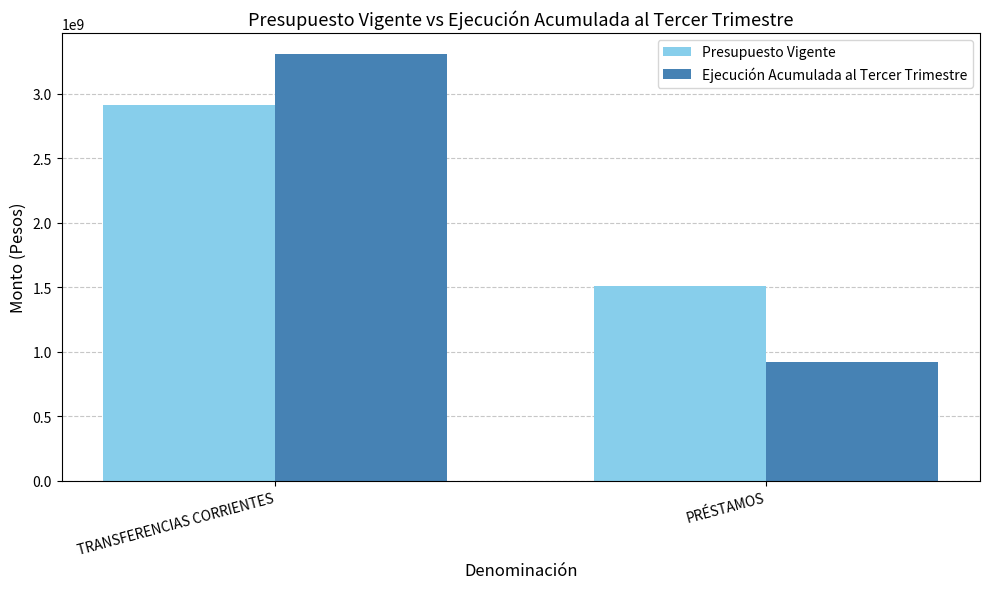

Is it true that Presupuesto Vigente equals 4423501865 at TRANSFERENCIAS CORRIENTES?

False